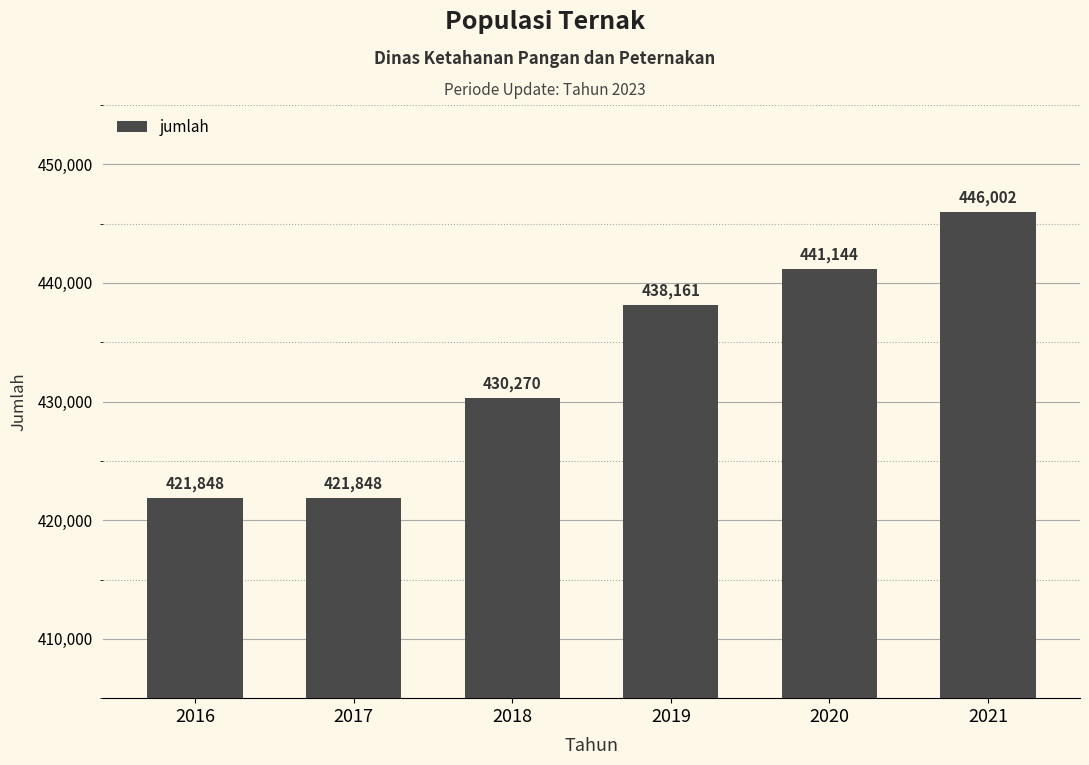

What is the sum of the values at 2017 and 2019?

860009